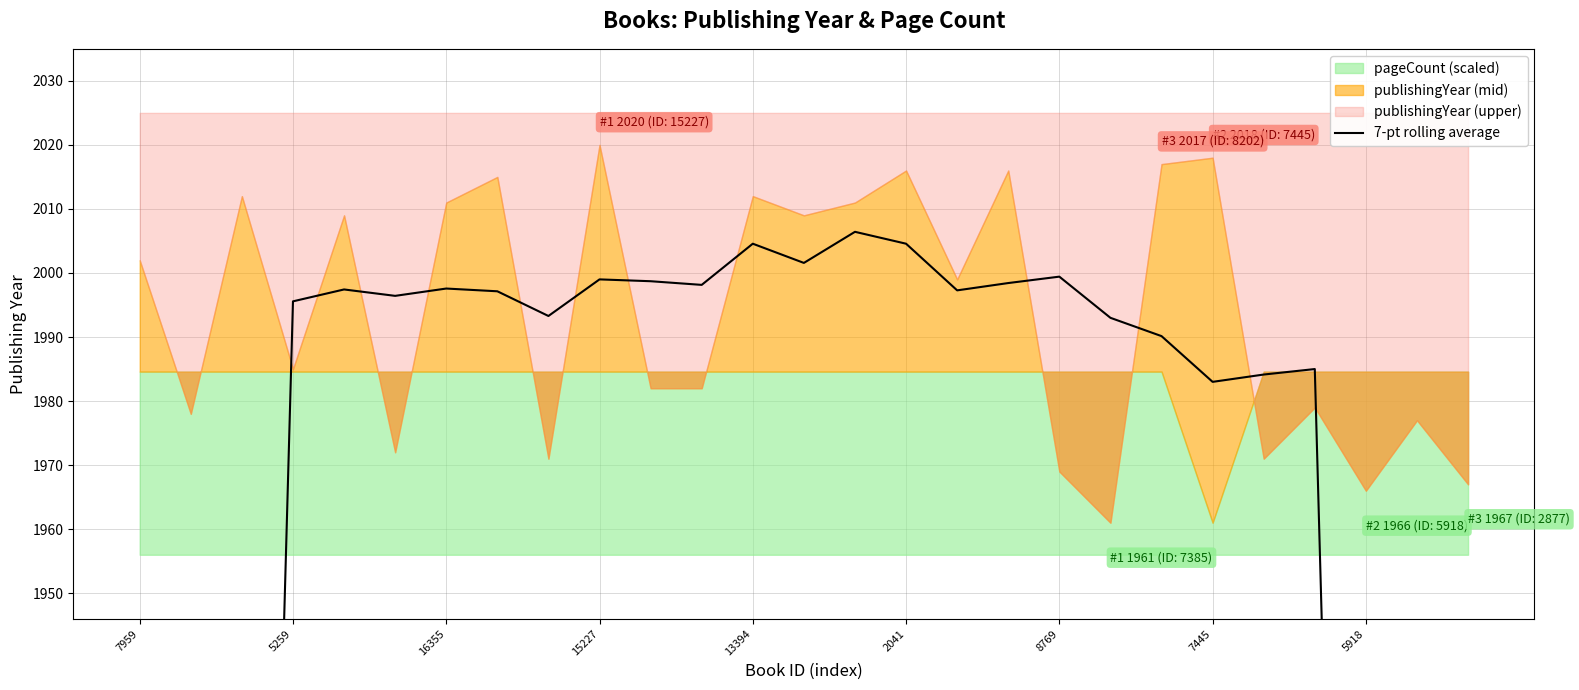

True or false: there are more than 1 points higher than both neighbors.

True